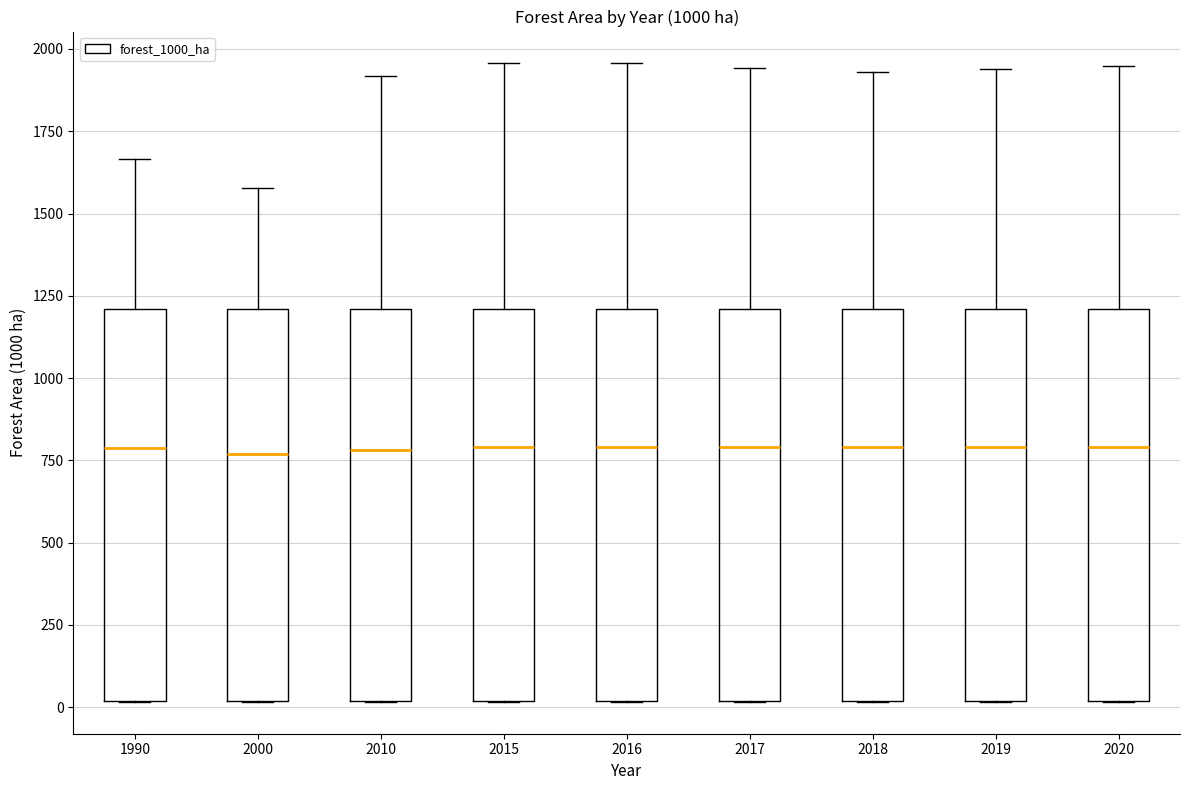

Reading left to right, read every box against the y-axis: the position of its median line, the range the box covers, and the ends of its whiskers. The values are not printed on the chart, so give them approximately, as read against the axis.

1990: median 800, box 0 to 1200, whiskers 0 to 1650
2000: median 750, box 0 to 1200, whiskers 0 to 1600
2010: median 800, box 0 to 1200, whiskers 0 to 1900
2015: median 800, box 0 to 1200, whiskers 0 to 1950
2016: median 800, box 0 to 1200, whiskers 0 to 1950
2017: median 800, box 0 to 1200, whiskers 0 to 1950
2018: median 800, box 0 to 1200, whiskers 0 to 1950
2019: median 800, box 0 to 1200, whiskers 0 to 1950
2020: median 800, box 0 to 1200, whiskers 0 to 1950